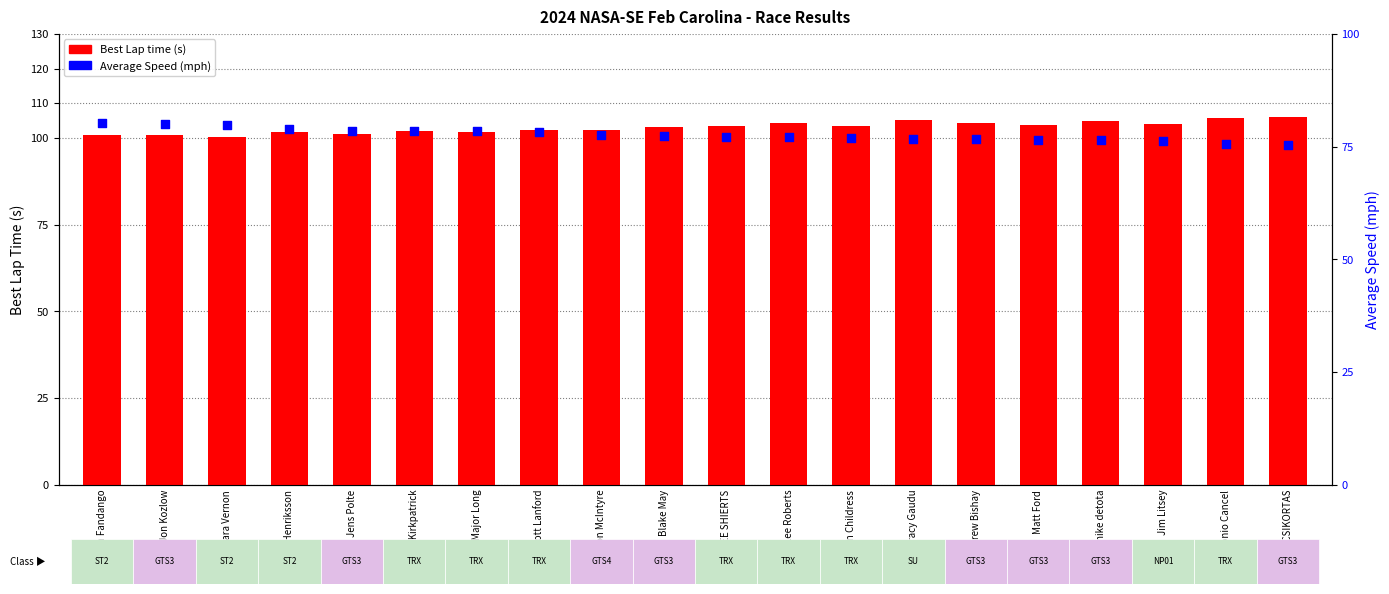

Is the value of Best Lap time at Jens Polte greater than the value of Average Speed at Tracy Gaudu?

Yes